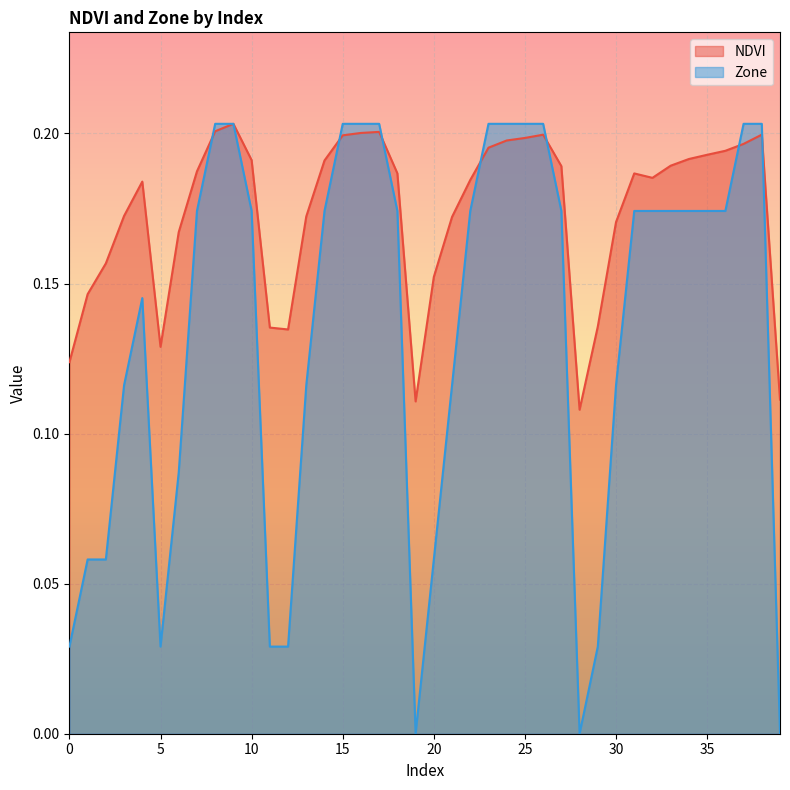

What is the difference between the maximum and minimum values in the NDVI series?

0.1